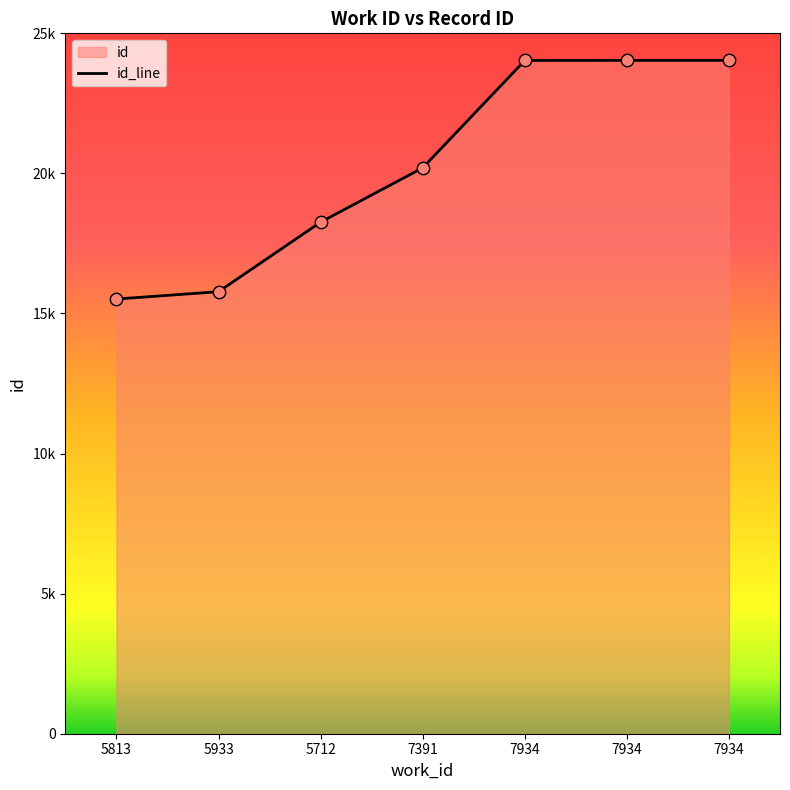

What is the ratio of the value at 7934 to the value at 5712?

1.3